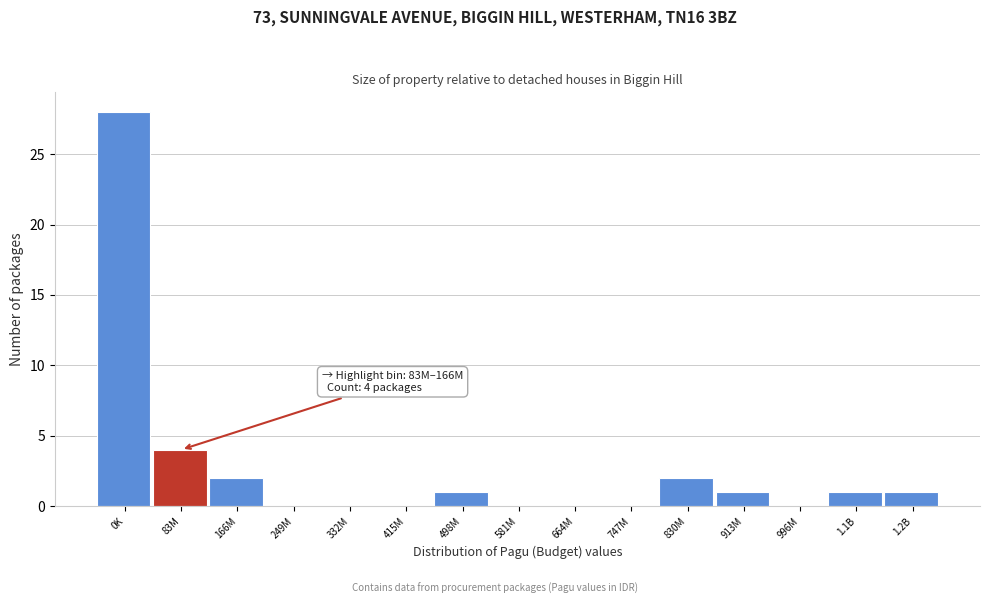

Reading left to right, list all the values displayed in this chart.

0K=28	83M=4	166M=2	249M=0	332M=0	415M=0	498M=1	581M=0	664M=0	747M=0	830M=2	913M=1	996M=0	1.1B=1	1.2B=1